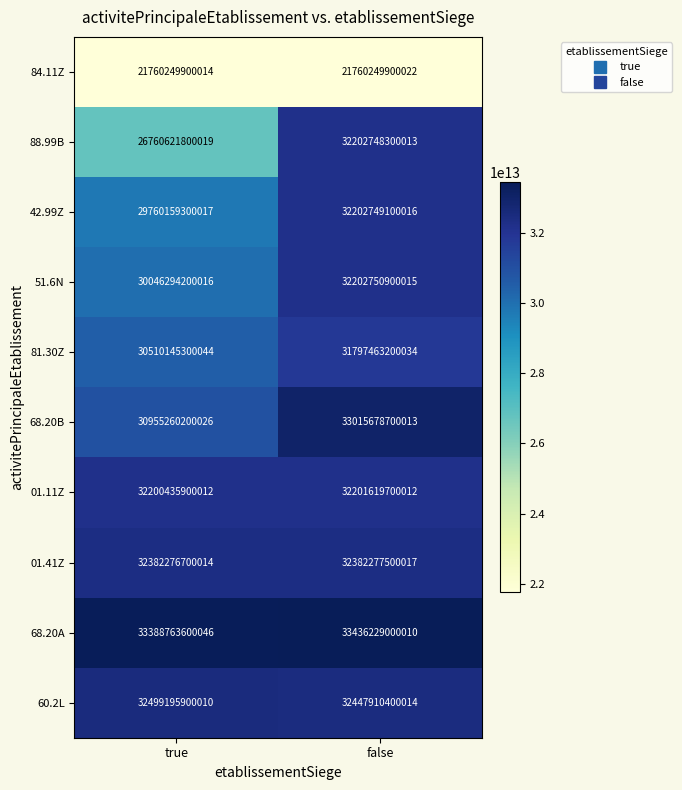

Which series has the largest total across all categories?

68.20A